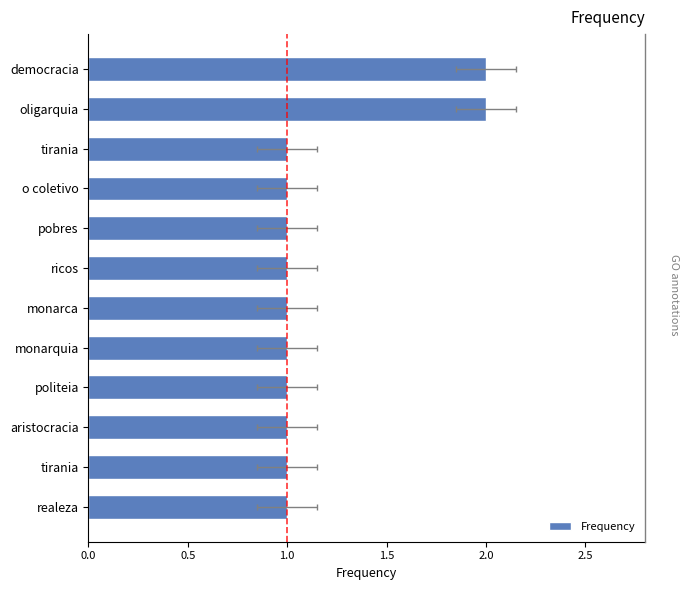

Is it true that the value at pobres is 1?

False